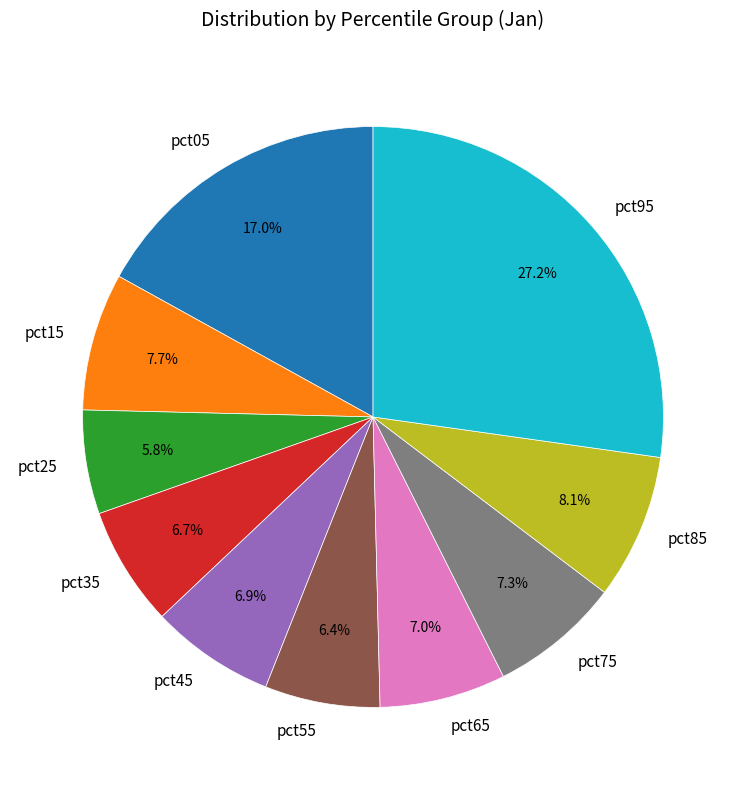

Between pct85 and pct25, which is larger?

pct85